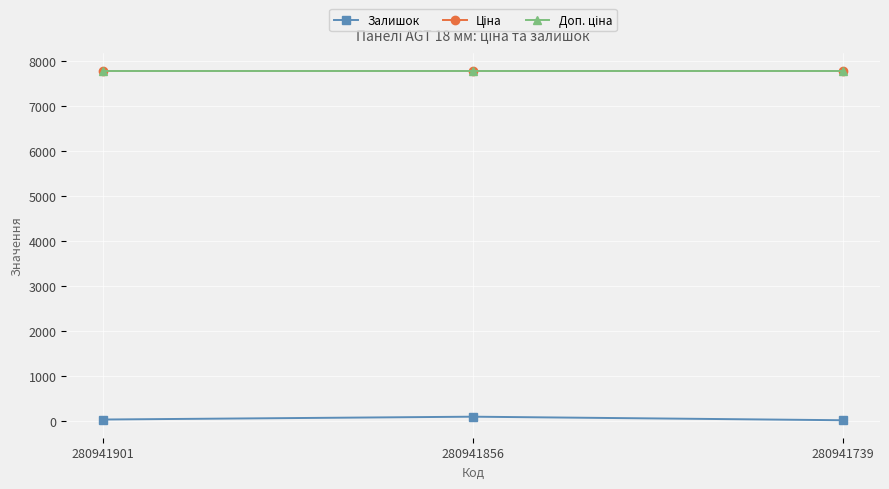

Is this an area chart (filled region under the line)?

No